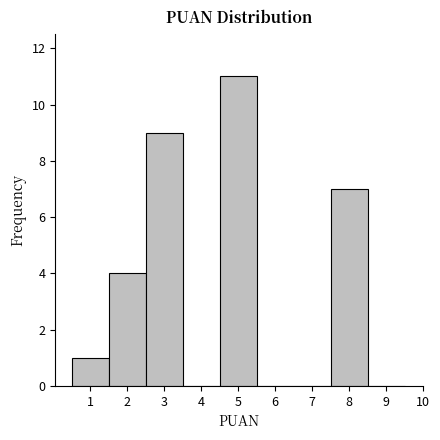

Reading left to right, list every bar in this chart as the range it spans on the x-axis followed by its height. The values are not printed on the chart, so give them approximately, as read against the axis.

0.5 to 1.5: 1
1.5 to 2.5: 4
2.5 to 3.5: 9
3.5 to 4.5: 0
4.5 to 5.5: 11
5.5 to 6.5: 0
6.5 to 7.5: 0
7.5 to 8.5: 7
8.5 to 9.5: 0